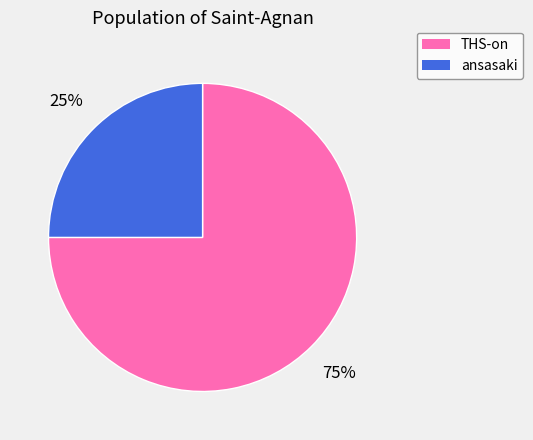

True or false: ansasaki accounts for 25% of the total.

True